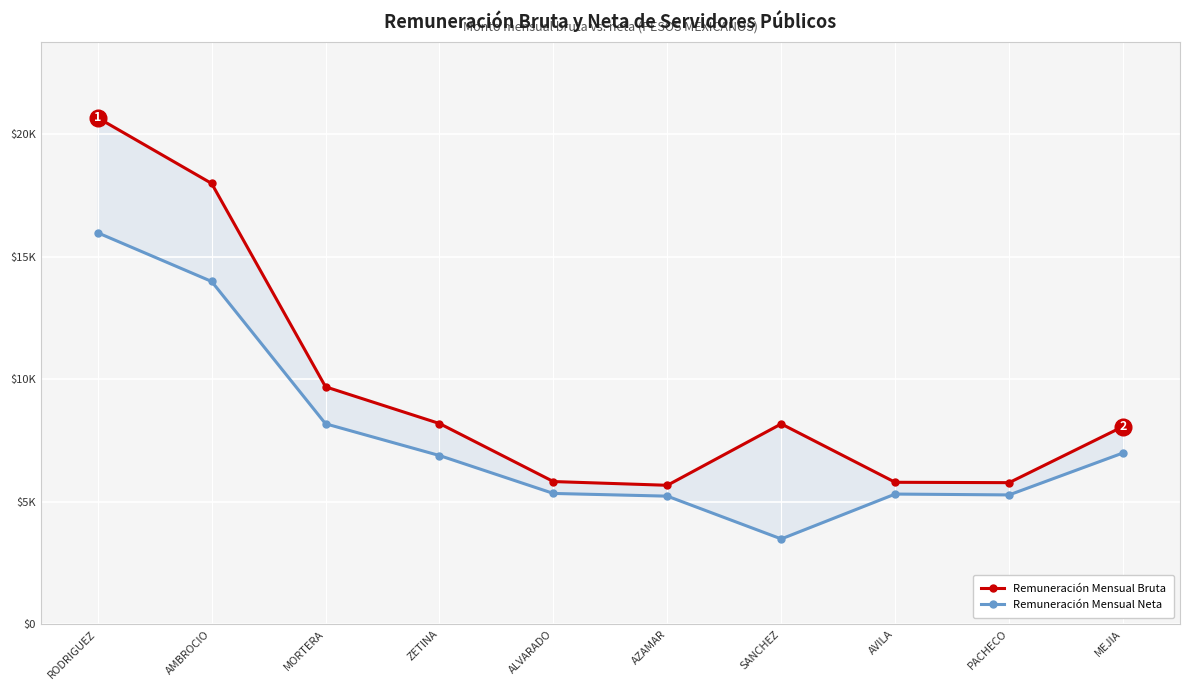

Is this an area chart (filled region under the line)?

No